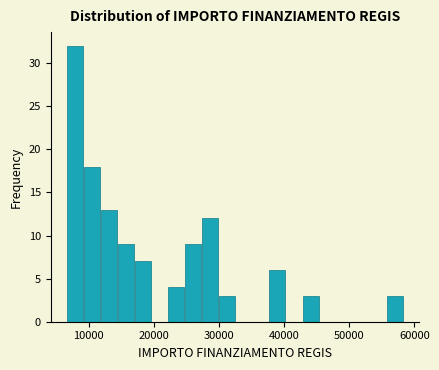

Around what value on the x-axis is the tallest bar? Give the approximate position of its centre, as read against the axis.

8000